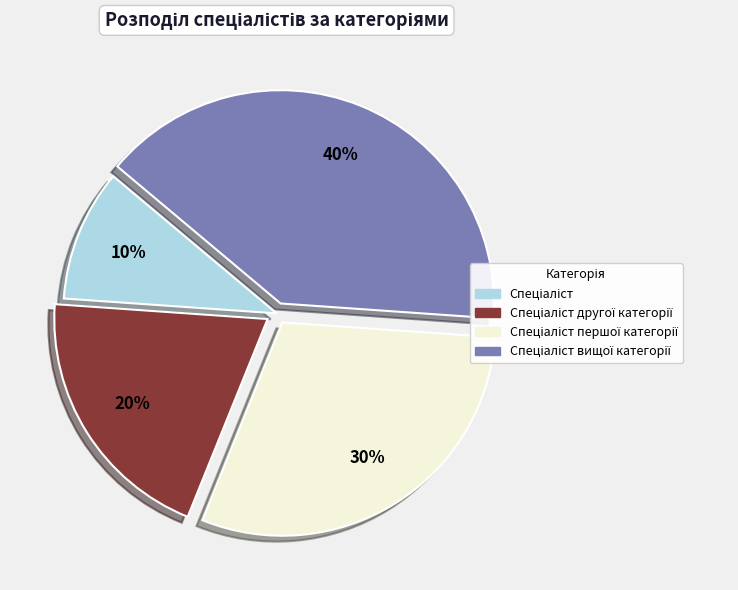

To the nearest percent, what is the average slice percentage?

25%